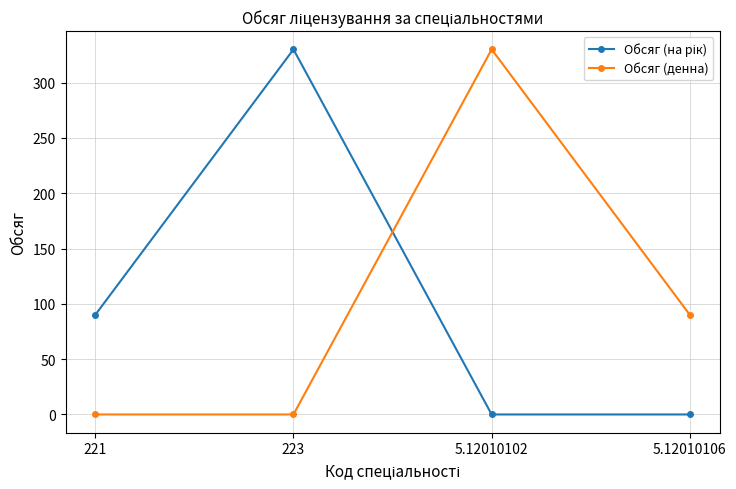

What is the greatest value displayed?

330